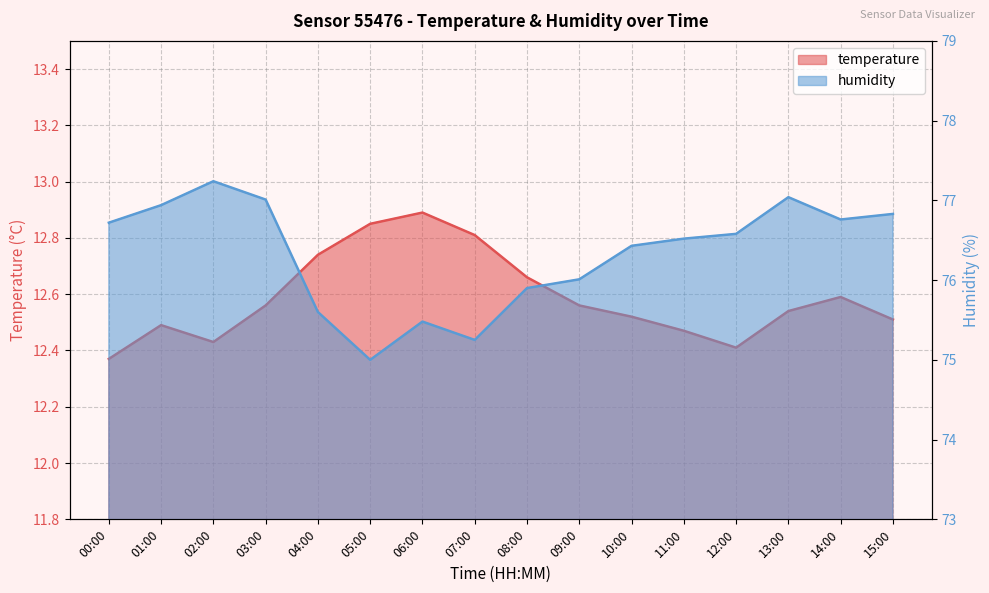

Reading left to right, extract all data points from this chart.

temperature: 12.4	12.5	12.4	12.6	12.7	12.8	12.9	12.8	12.7	12.6	12.5	12.5	12.4	12.5	12.6	12.5
humidity: 76.7	76.9	77.2	77.0	75.6	75.0	75.5	75.2	75.9	76.0	76.4	76.5	76.6	77.0	76.8	76.8